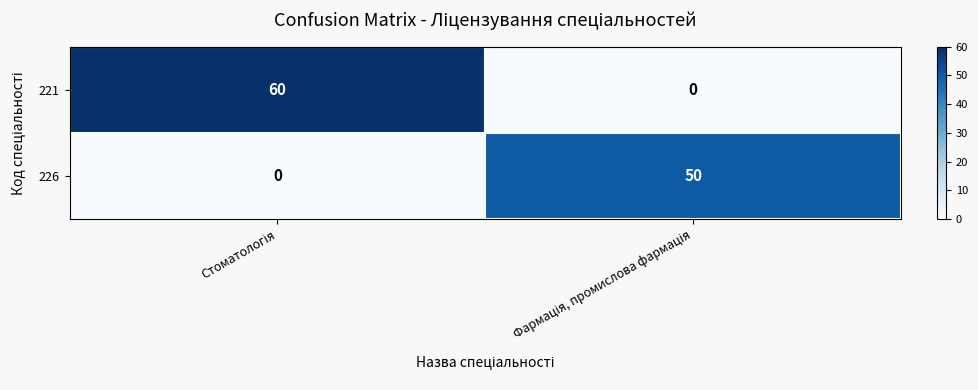

What is the maximum value shown in the chart?

60